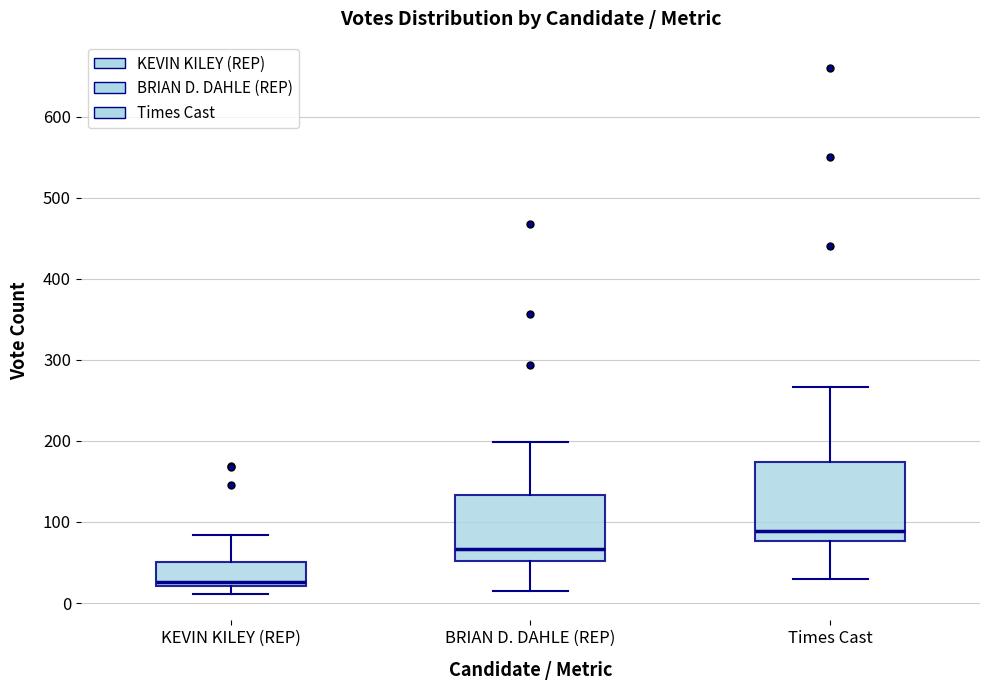

Comparing the boxes themselves (not the whiskers), which one is the tallest?

Times Cast